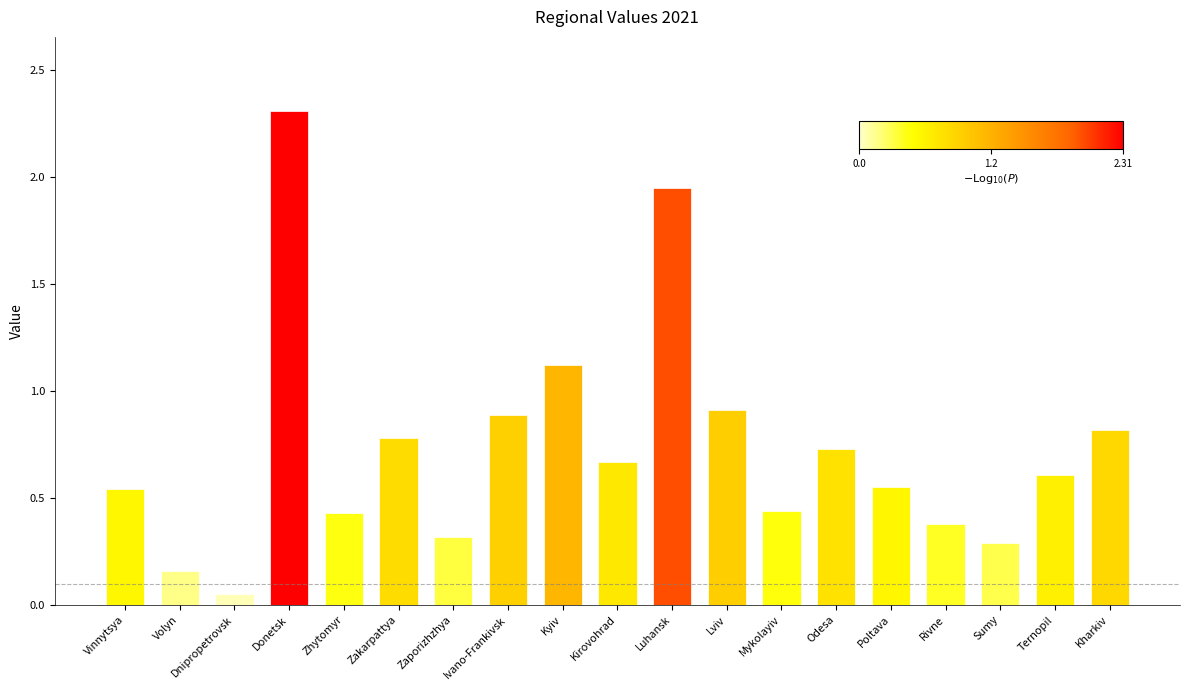

What is the difference between the maximum and minimum values?

2.3